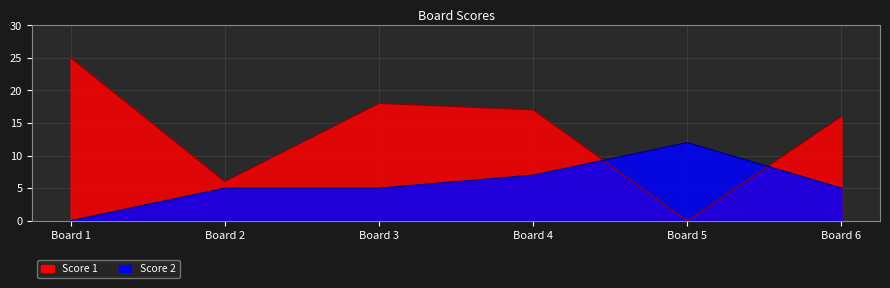

At how many categories does at least one series exceed 13?

4